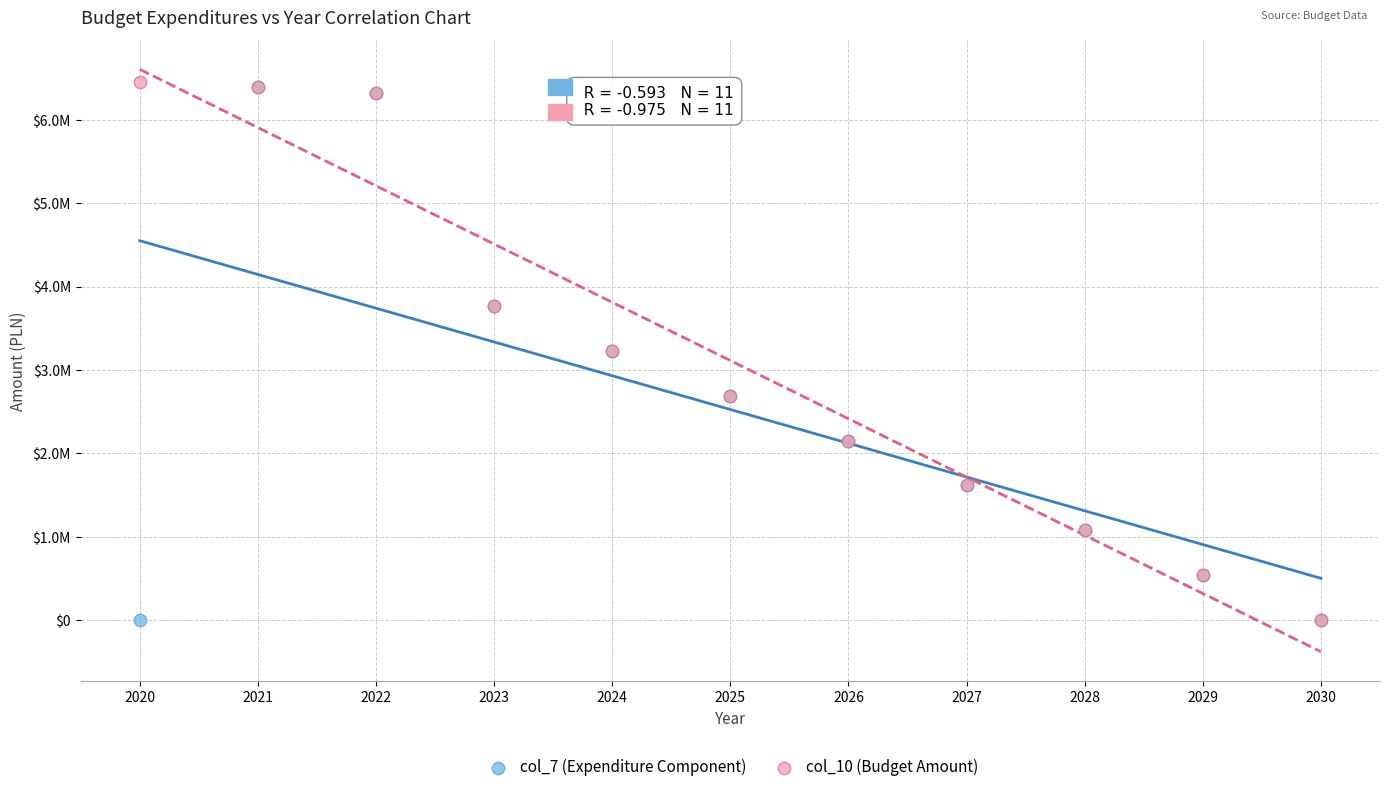

Which series has the largest Y range (max minus min)?

col_10 (Budget Amount)